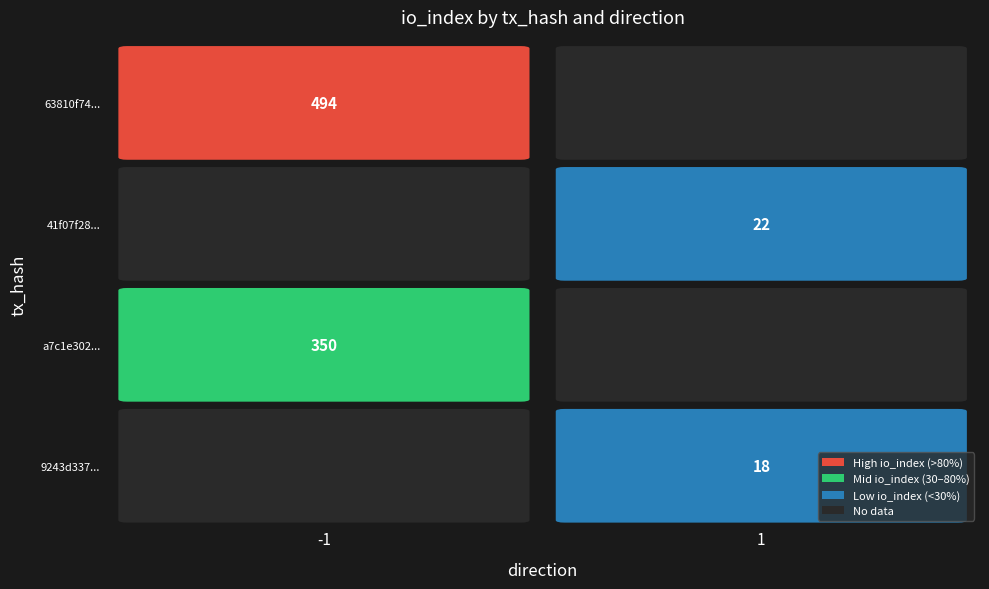

What is the spread (max minus min) of values at direction?

2